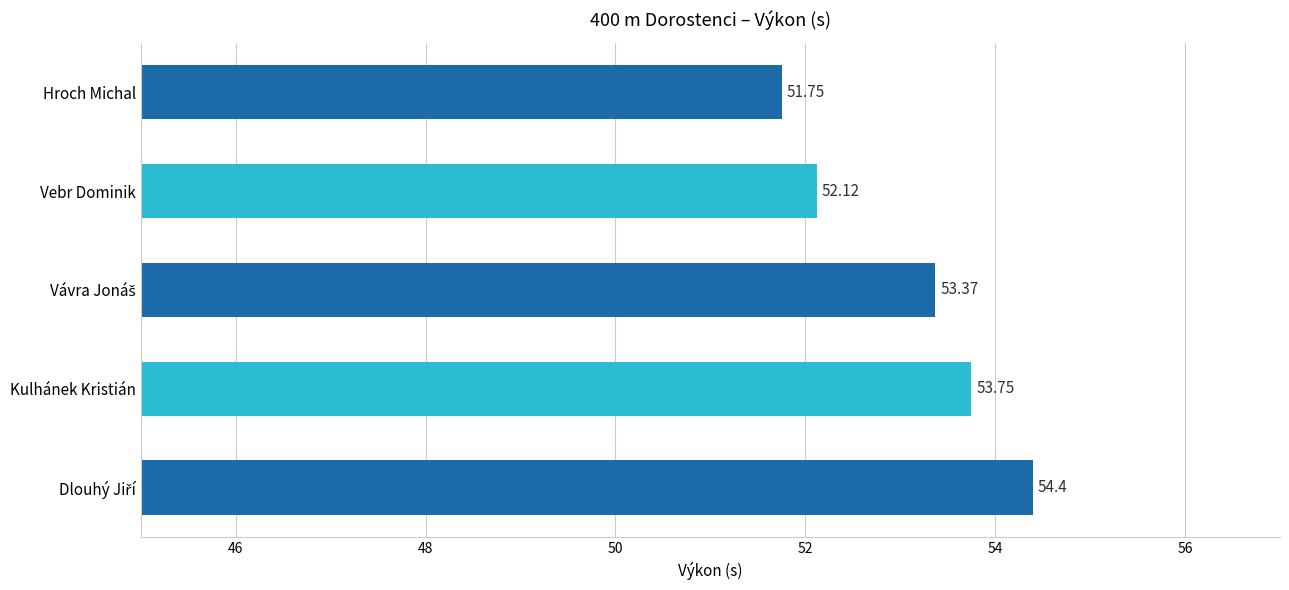

What is the label of the 2nd bar from the top?

Vebr Dominik